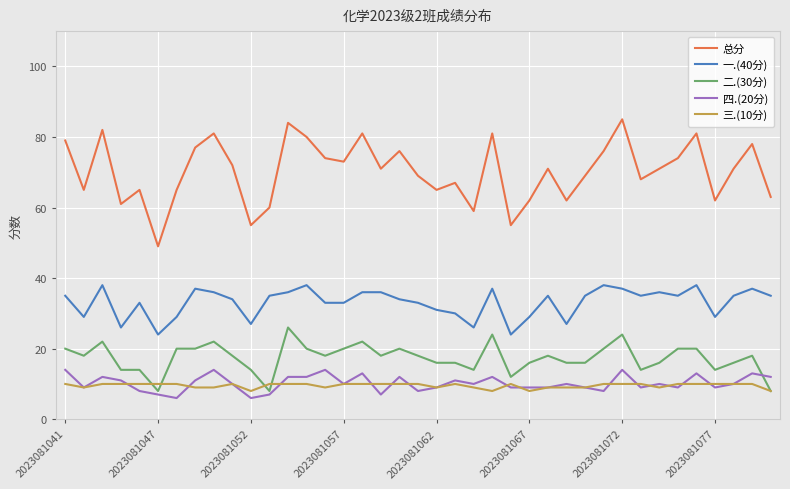

Which series has the largest range (max minus min)?

总分